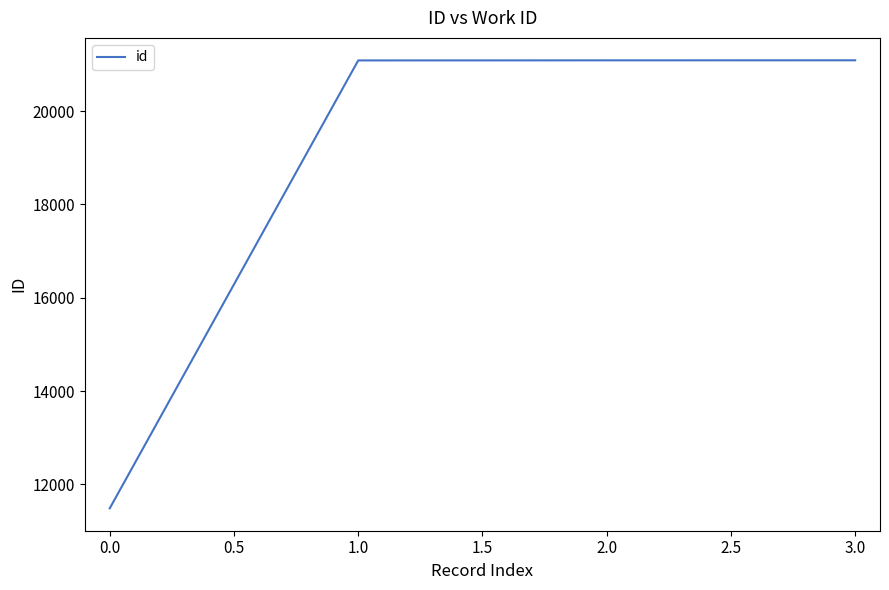

What is the change in value from 0.0 to 1.0?

+9599